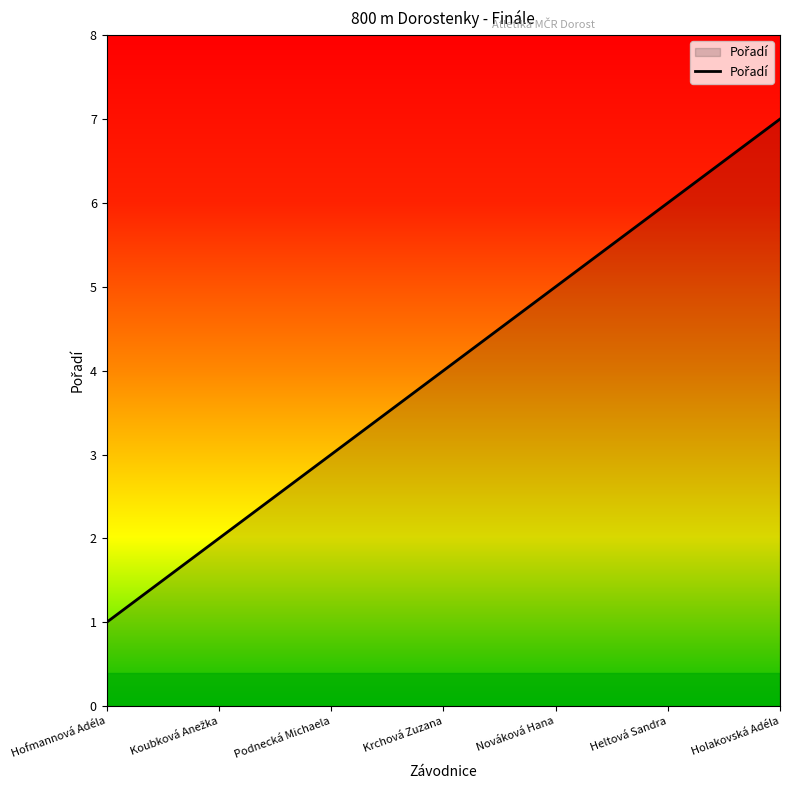

How many values are below 4?

3